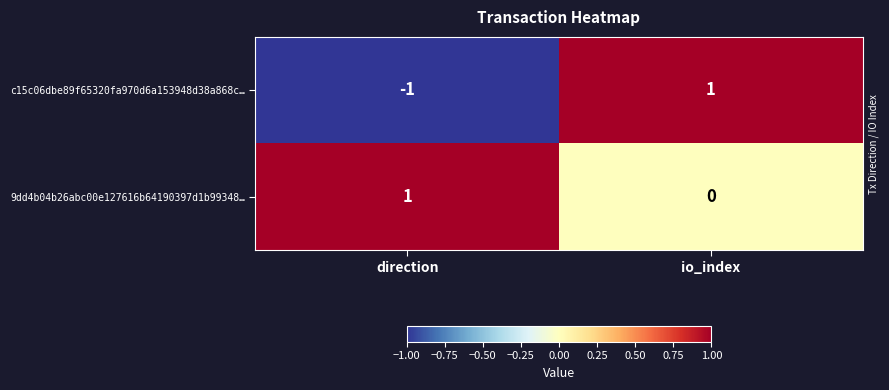

Is the value of 9dd4b04b26abc00e127616b64190397d1b99348… at direction greater than the value of c15c06dbe89f65320fa970d6a153948d38a868c… at direction?

Yes